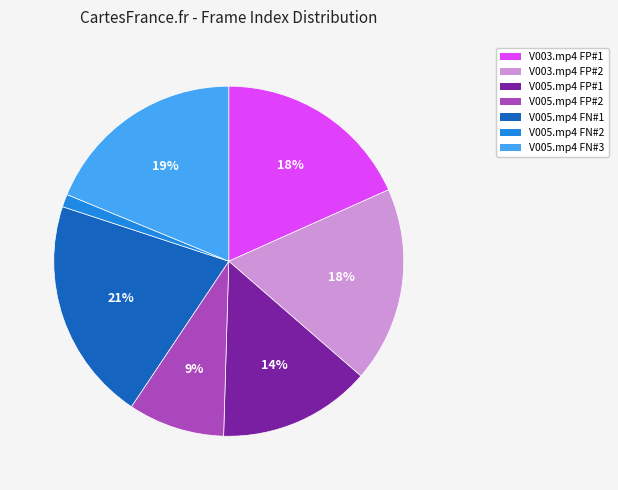

Is V005.mp4 FN#1 the majority of the pie?

No